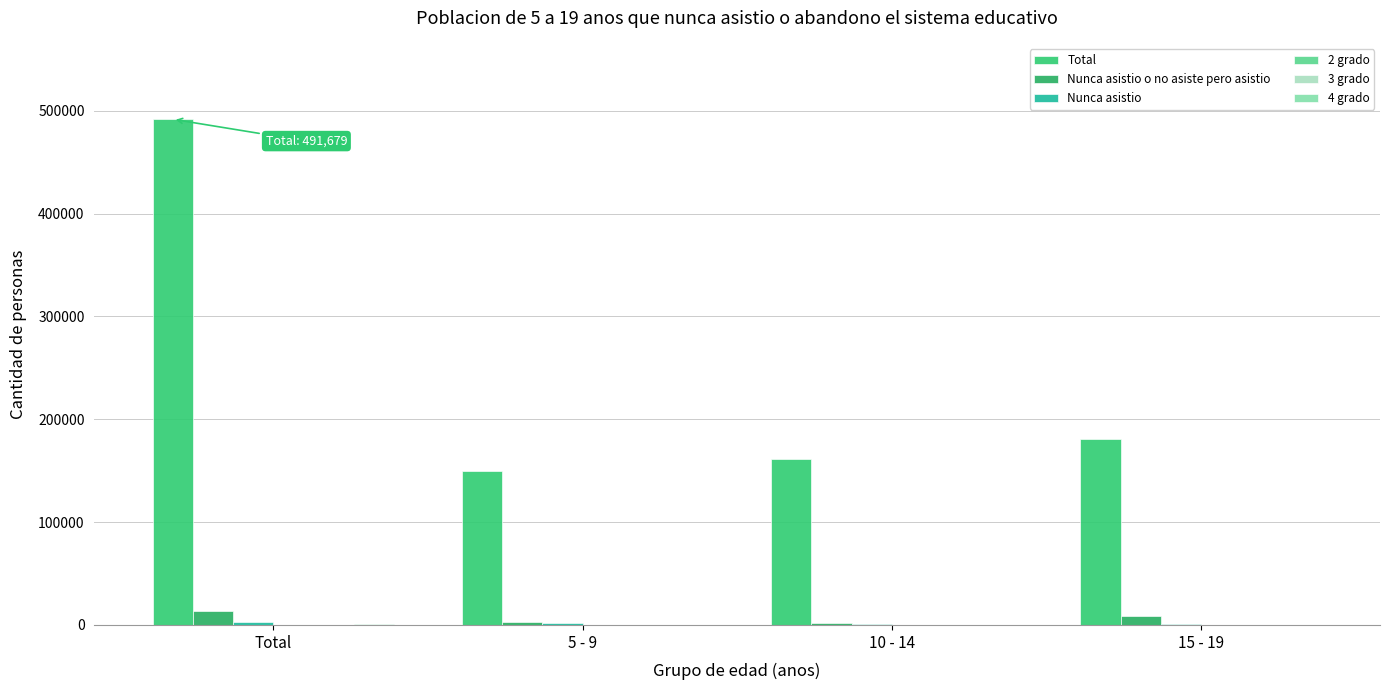

Is it true that Total equals 59125 at 15 - 19?

False